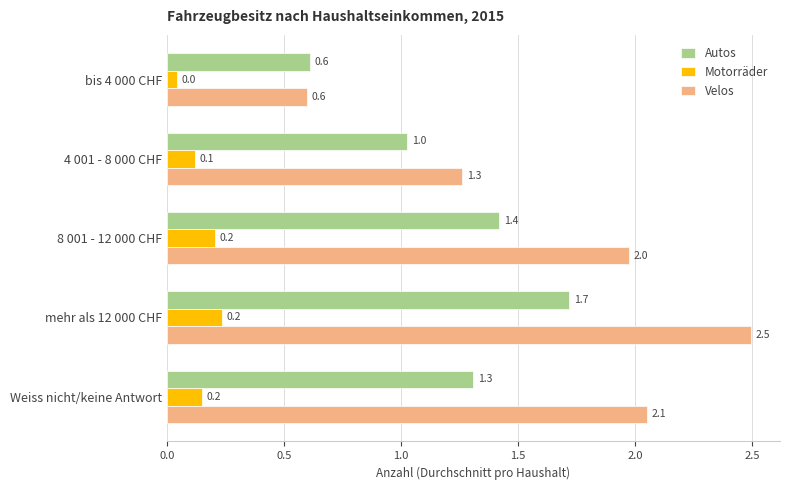

At which label is Velos closest to 1?

4 001 - 8 000 CHF